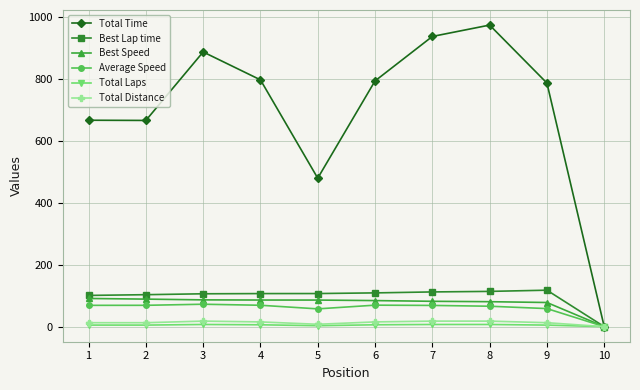

Is it true that Total Laps equals 5.0 at 2?

True